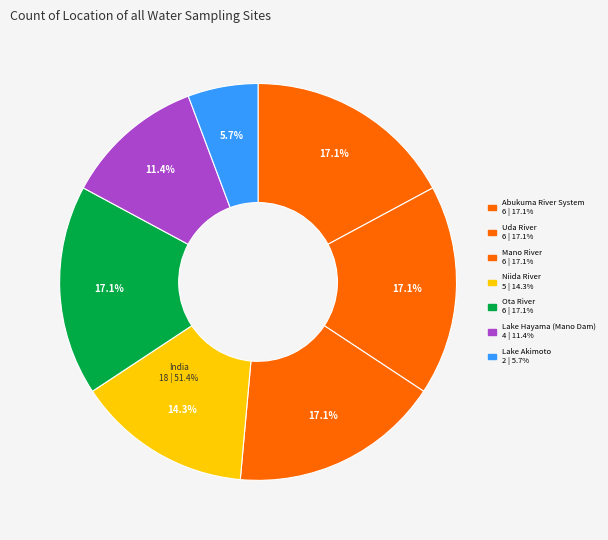

What percentage do Abukuma River System and Ota River together represent?

34.3%